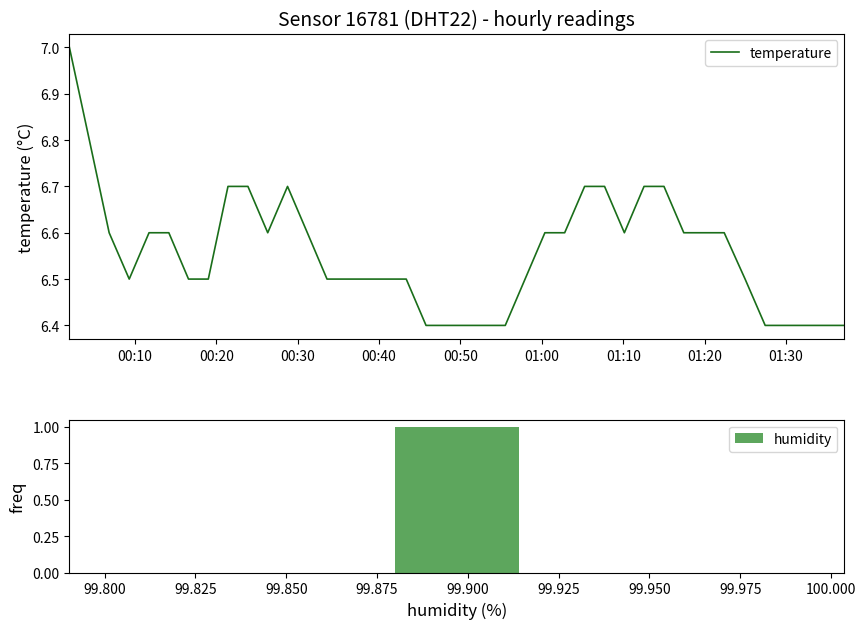

How many values are between 6 and 7?

40